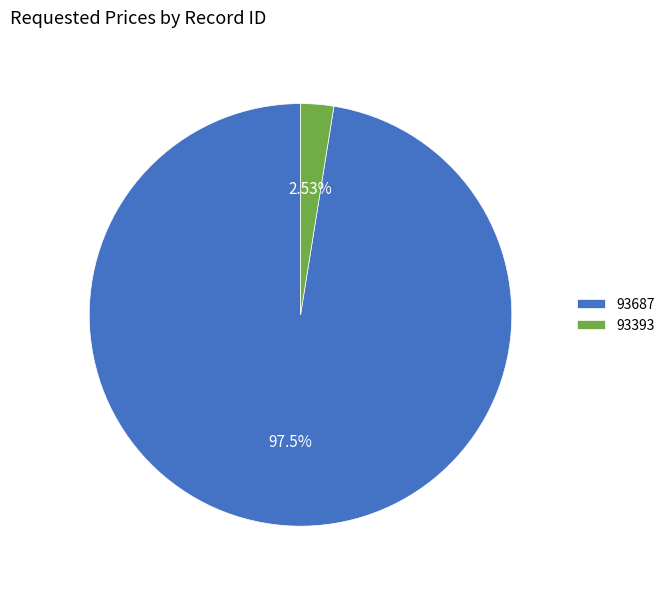

Is the sum of 93393 and 93687 greater than half?

Yes